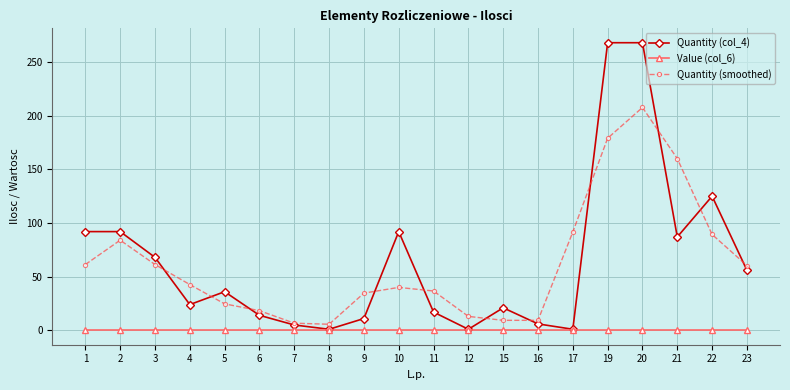

The Quantity (col_4) series shows 1.0 at 12. True or false?

True